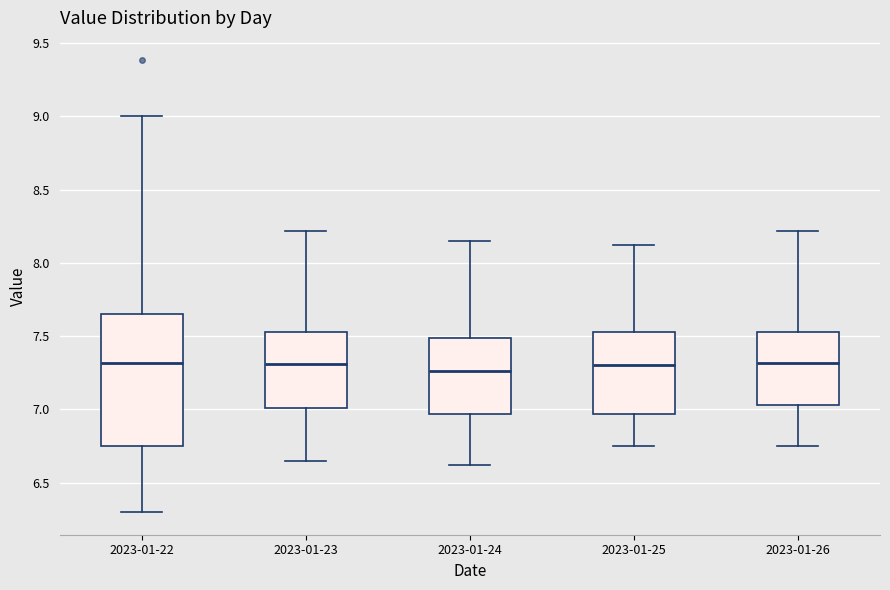

Reading left to right, transcribe this box plot: for each box, give where its median line is, the range the box spans, and where its two whiskers end, as read against the y-axis. The values are not printed on the chart, so give them approximately, as read against the axis.

2023-01-22: median 7.30, box 6.75 to 7.65, whiskers 6.30 to 9.00
2023-01-23: median 7.30, box 7.00 to 7.55, whiskers 6.65 to 8.20
2023-01-24: median 7.25, box 6.95 to 7.50, whiskers 6.60 to 8.15
2023-01-25: median 7.30, box 6.95 to 7.55, whiskers 6.75 to 8.10
2023-01-26: median 7.30, box 7.05 to 7.55, whiskers 6.75 to 8.20